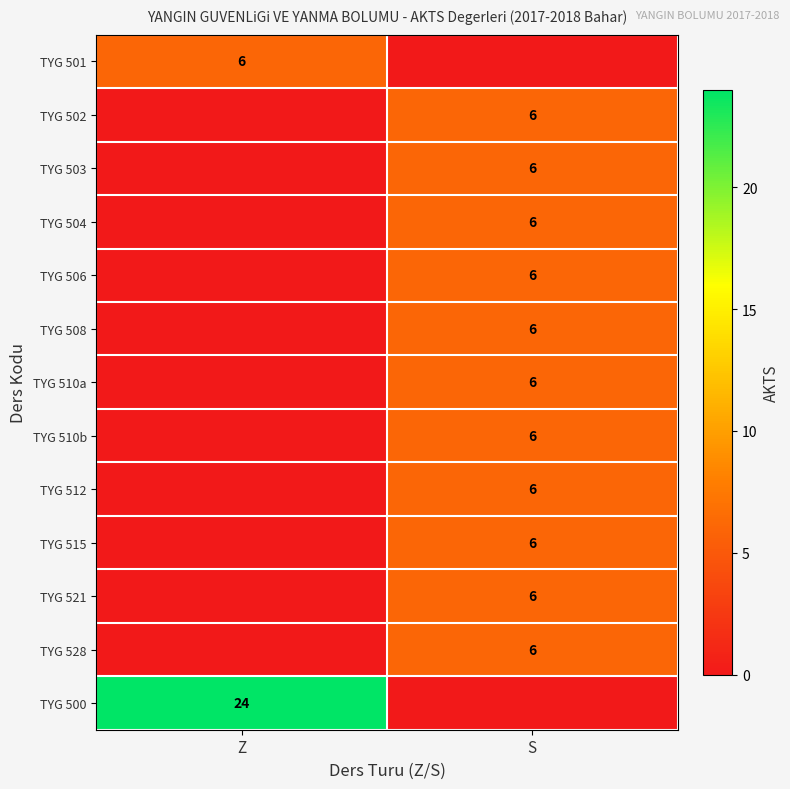

Is it true that TYG 506 equals 6 at S?

True